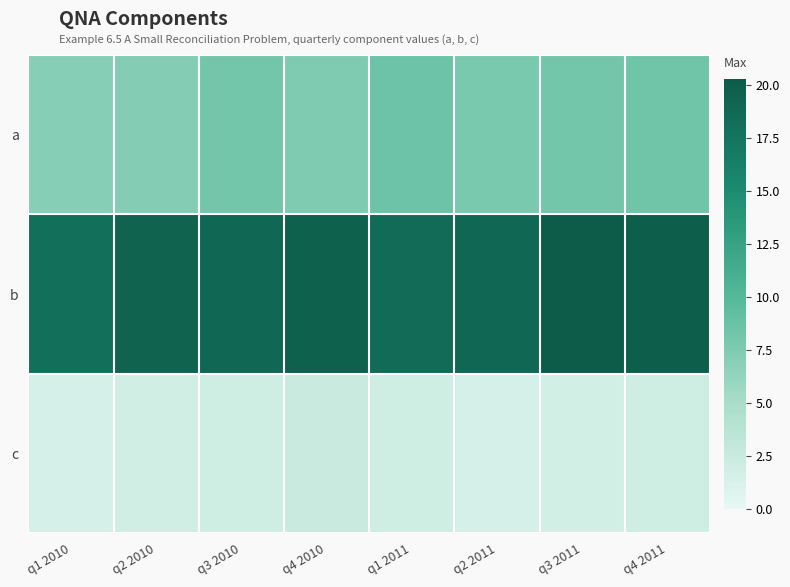

Reading right to left, extract all data points from this chart.

a: q4 2011=8.4	q3 2011=8.1	q2 2011=7.8	q1 2011=8.5	q4 2010=7.5	q3 2010=8.1	q2 2010=7.2	q1 2010=7.0
b: q4 2011=20.0	q3 2011=20.3	q2 2011=19.0	q1 2011=18.5	q4 2010=19.7	q3 2010=19.0	q2 2010=19.5	q1 2010=18.0
c: q4 2011=2.0	q3 2011=1.7	q2 2011=1.5	q1 2011=2.0	q4 2010=2.5	q3 2010=2.0	q2 2010=1.8	q1 2010=1.5